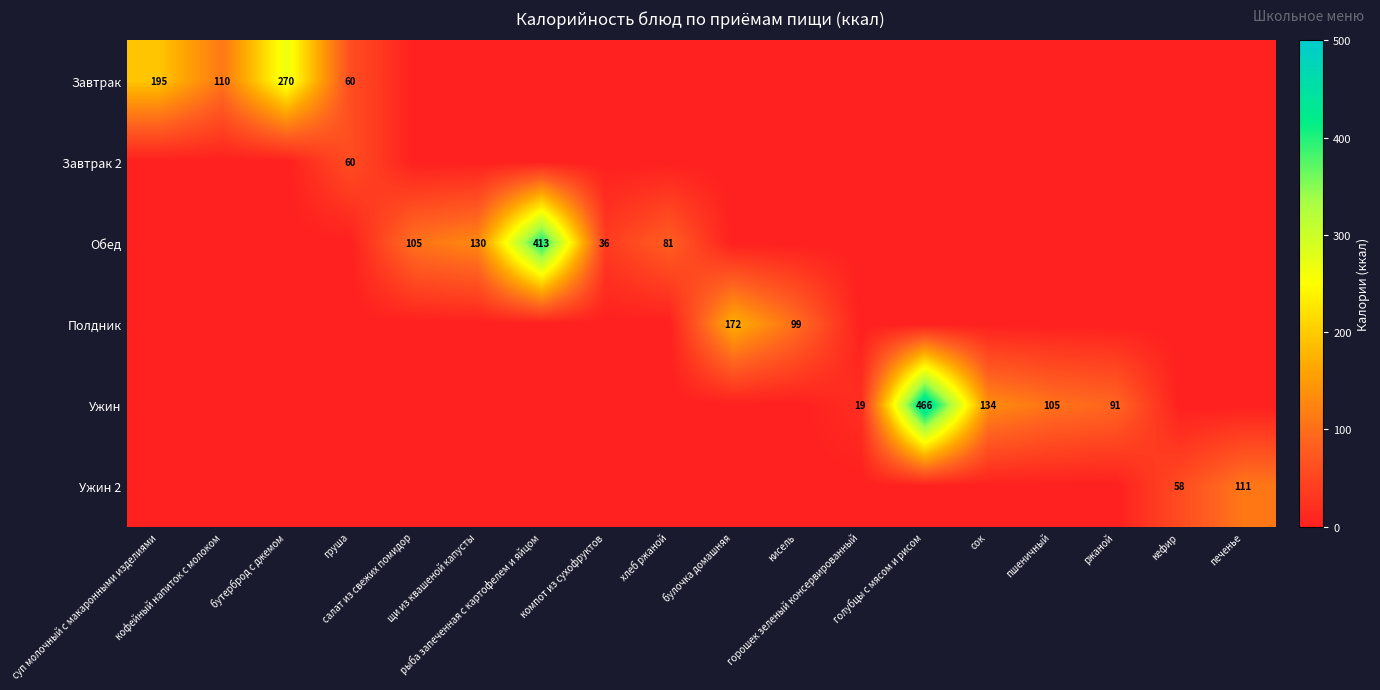

What is the difference between the maximum and minimum values in the Полдник series?

172